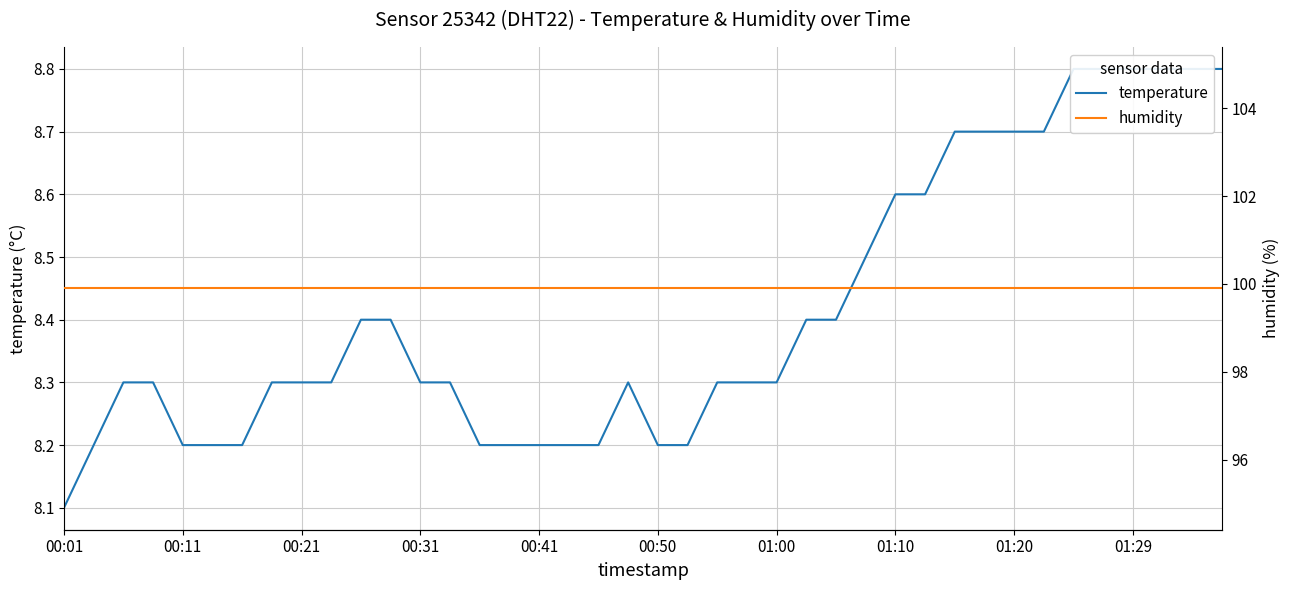

List the series in order of their peak value, lowest first.

temperature, humidity